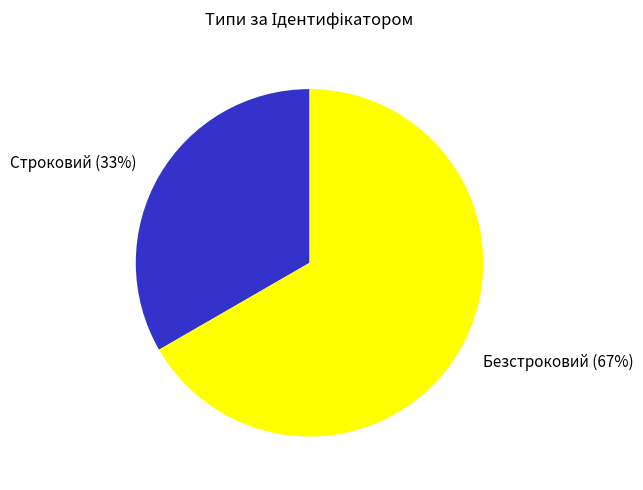

How many slices are in this pie chart?

2